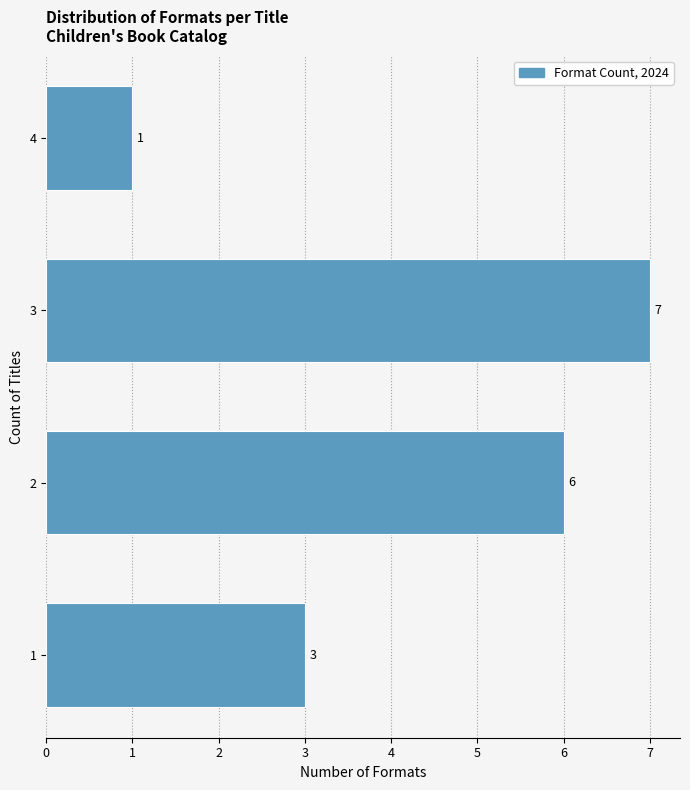

Reading bottom to top, what are all the values shown in this chart?

3	6	7	1